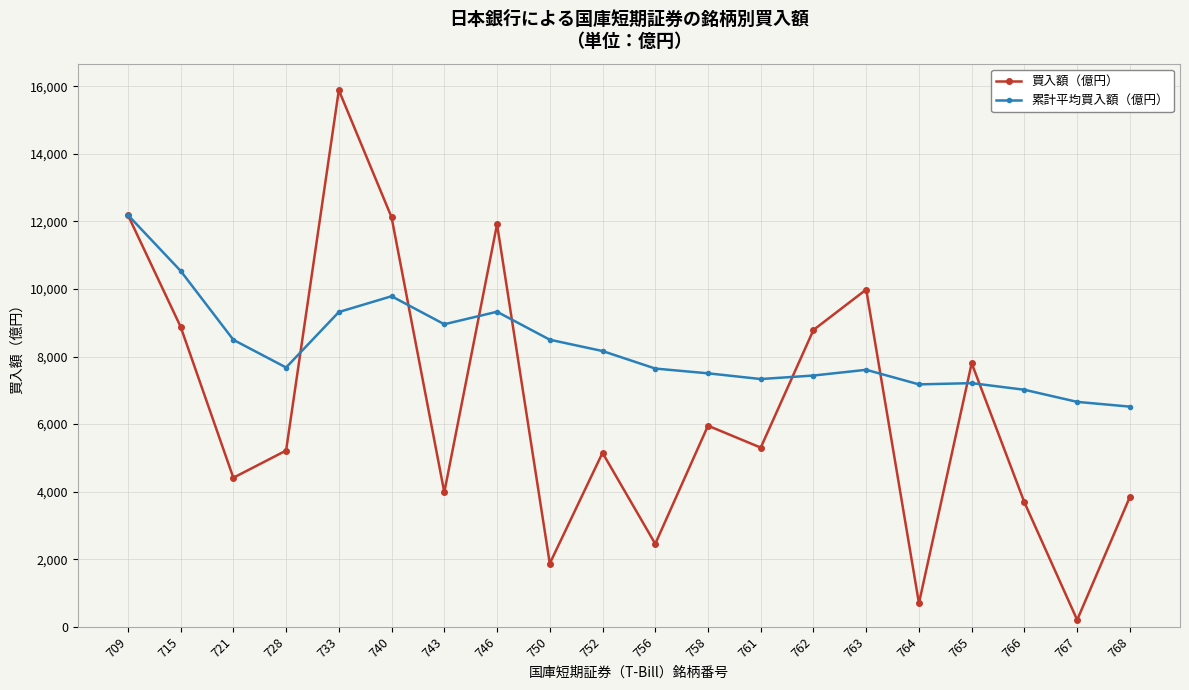

How many categories are shown in the chart?

20